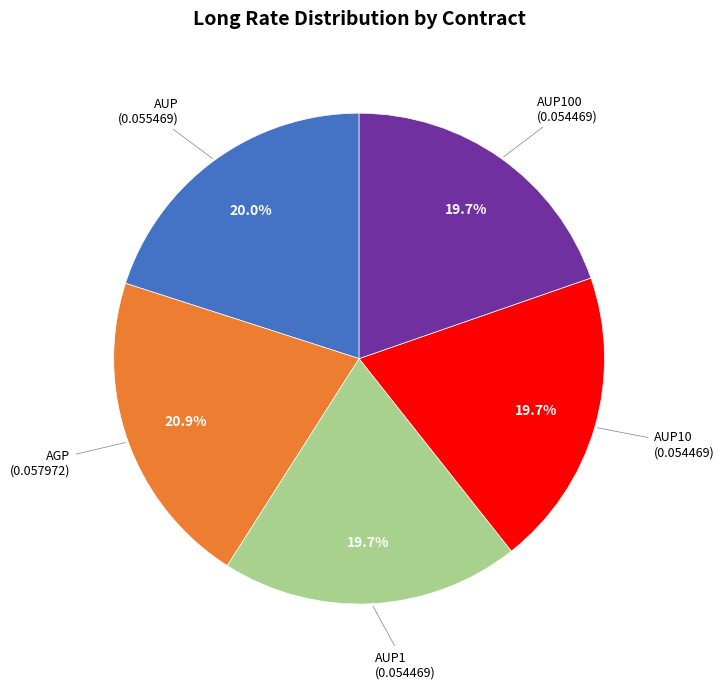

How many segments does this pie chart have?

5